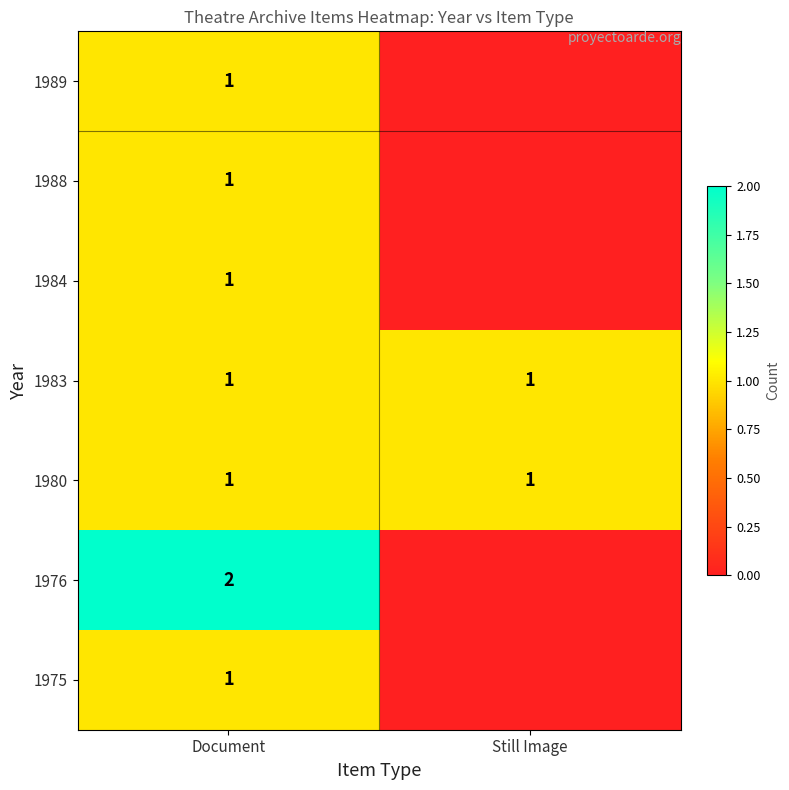

At which category is the sum across all series the highest?

Document